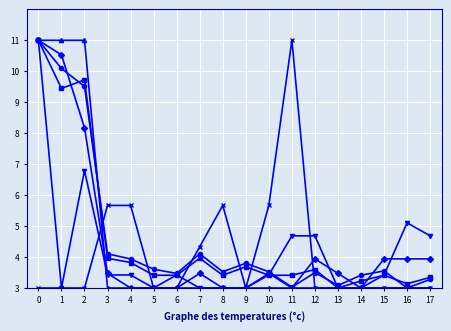

What is the minimum value shown in the chart?

3.0